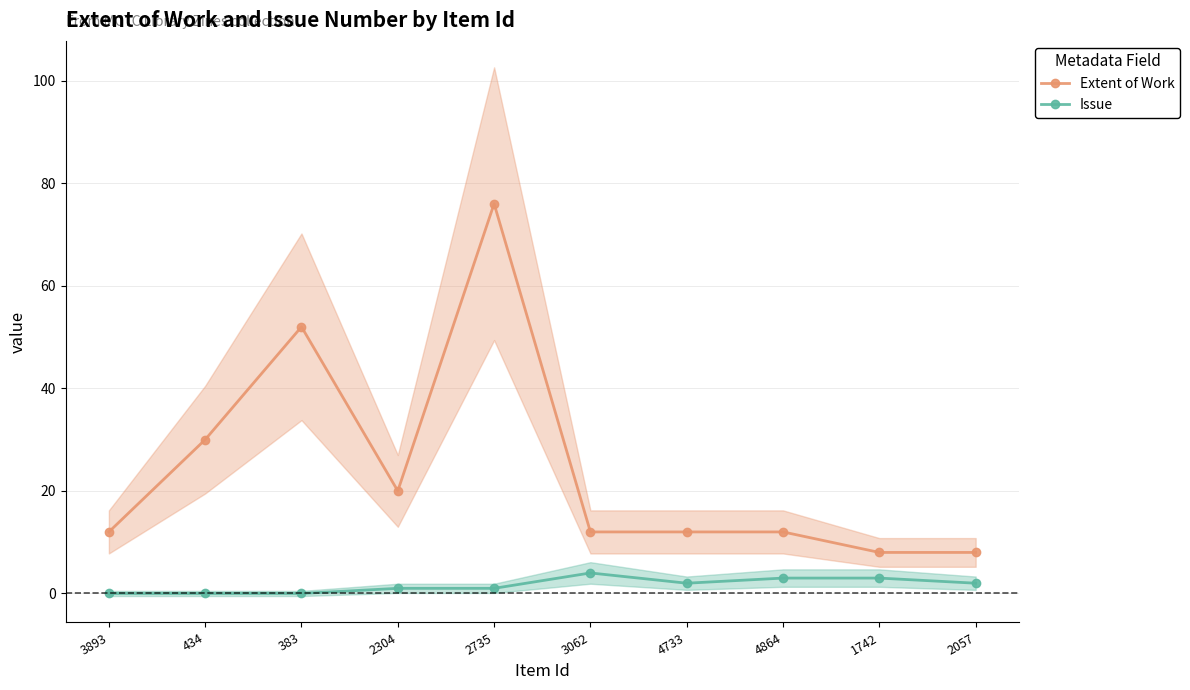

What is the label of the 9th point from the left?

1742